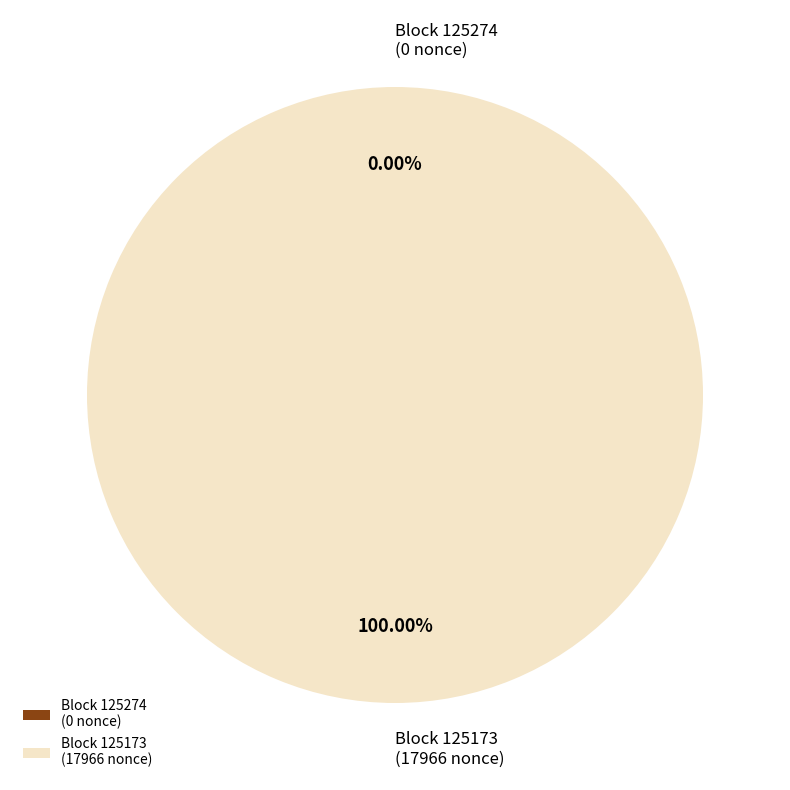

Which slice represents more than half of the pie?

125173